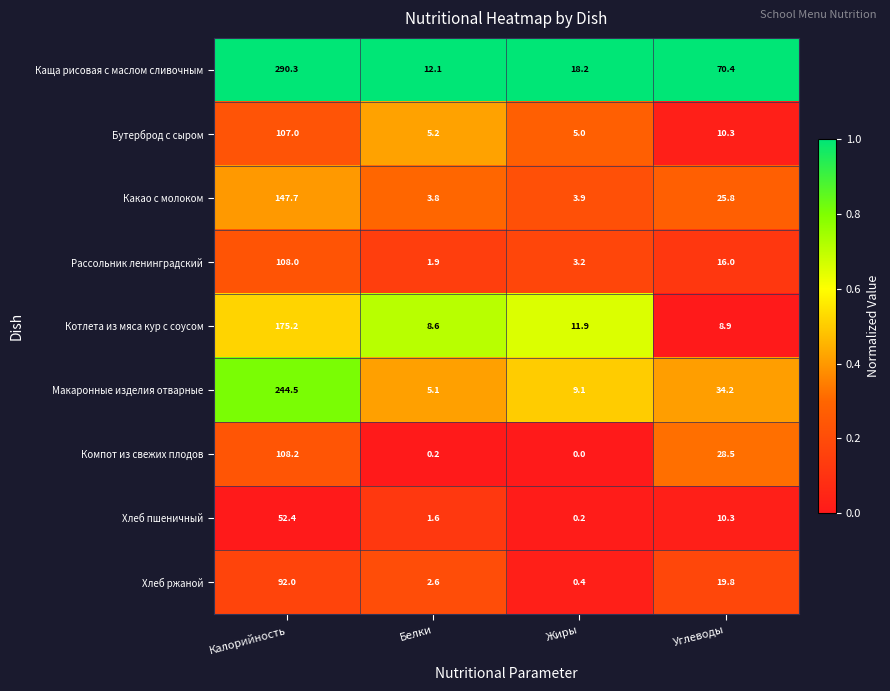

How many categories are shown in the chart?

4